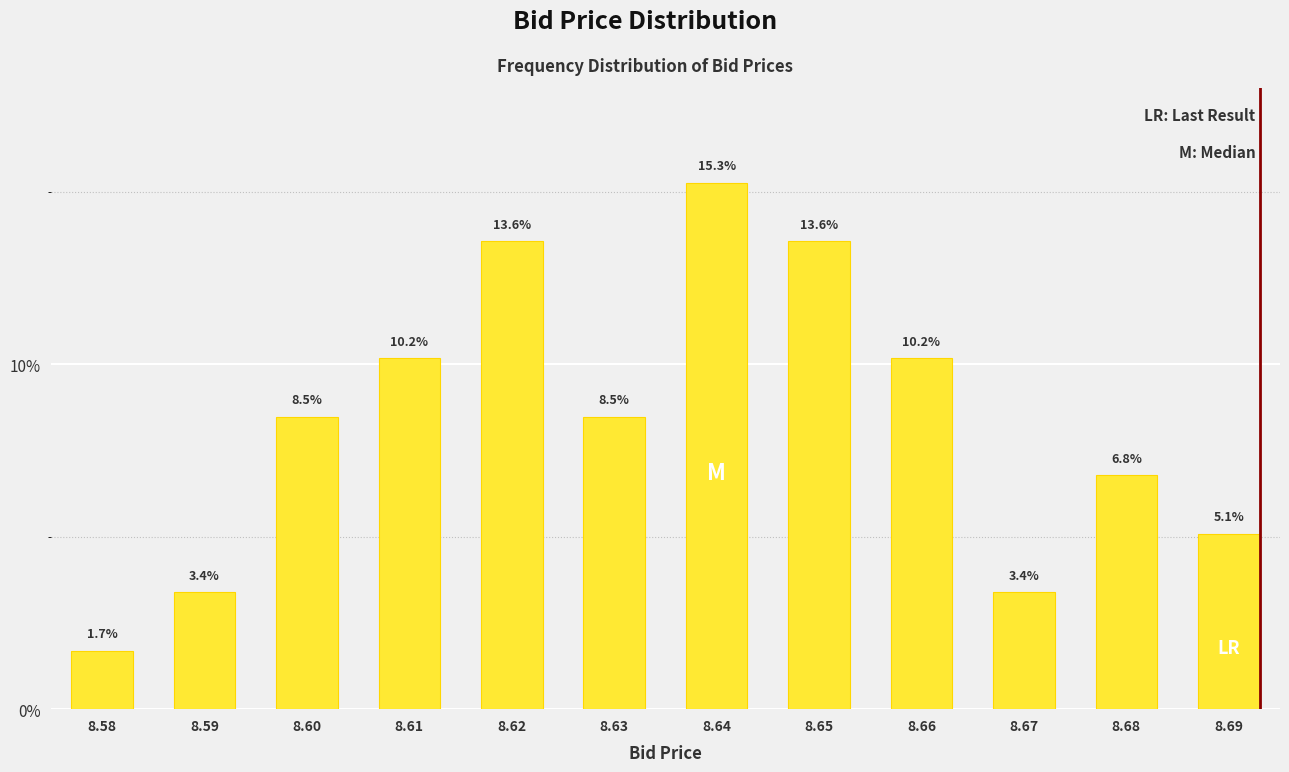

Reading right to left, what are all the values shown in this chart?

8.69=5.1	8.68=6.8	8.67=3.4	8.66=10.2	8.65=13.6	8.64=15.3	8.63=8.5	8.62=13.6	8.61=10.2	8.60=8.5	8.59=3.4	8.58=1.7